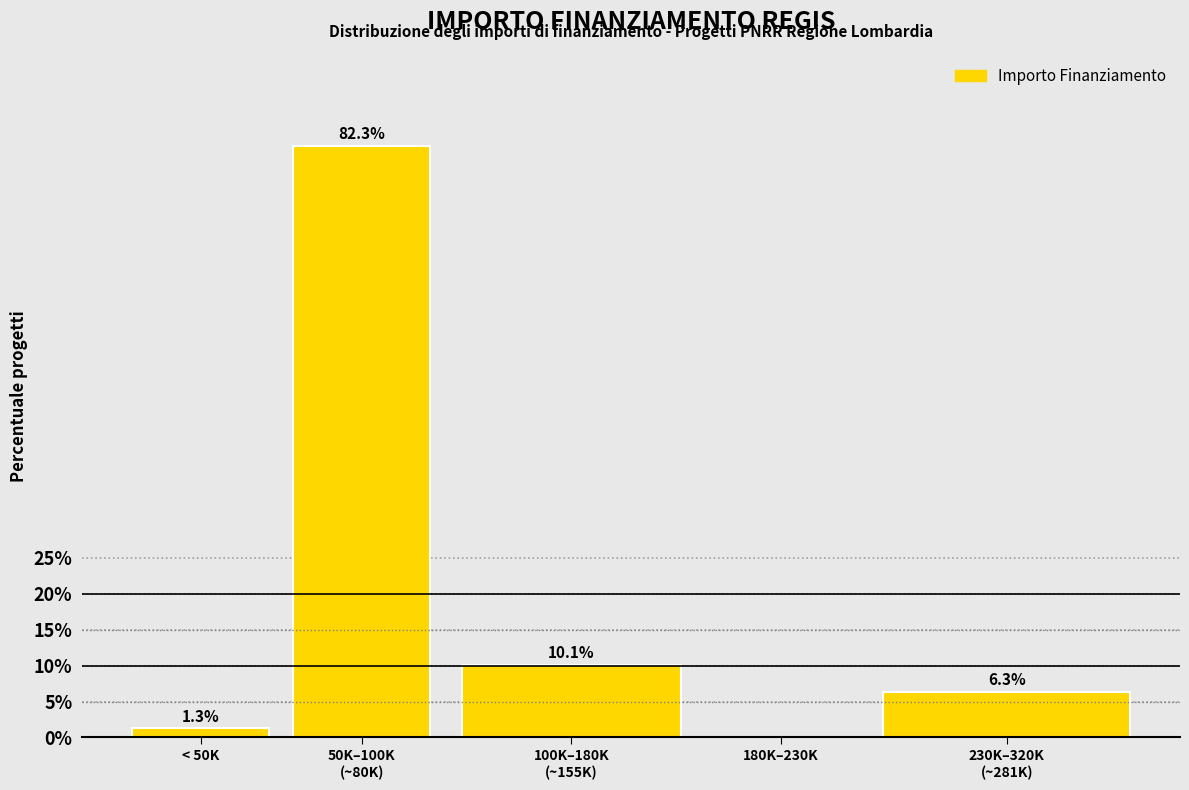

Which has a higher value, < 50K or 180K–230K?

< 50K